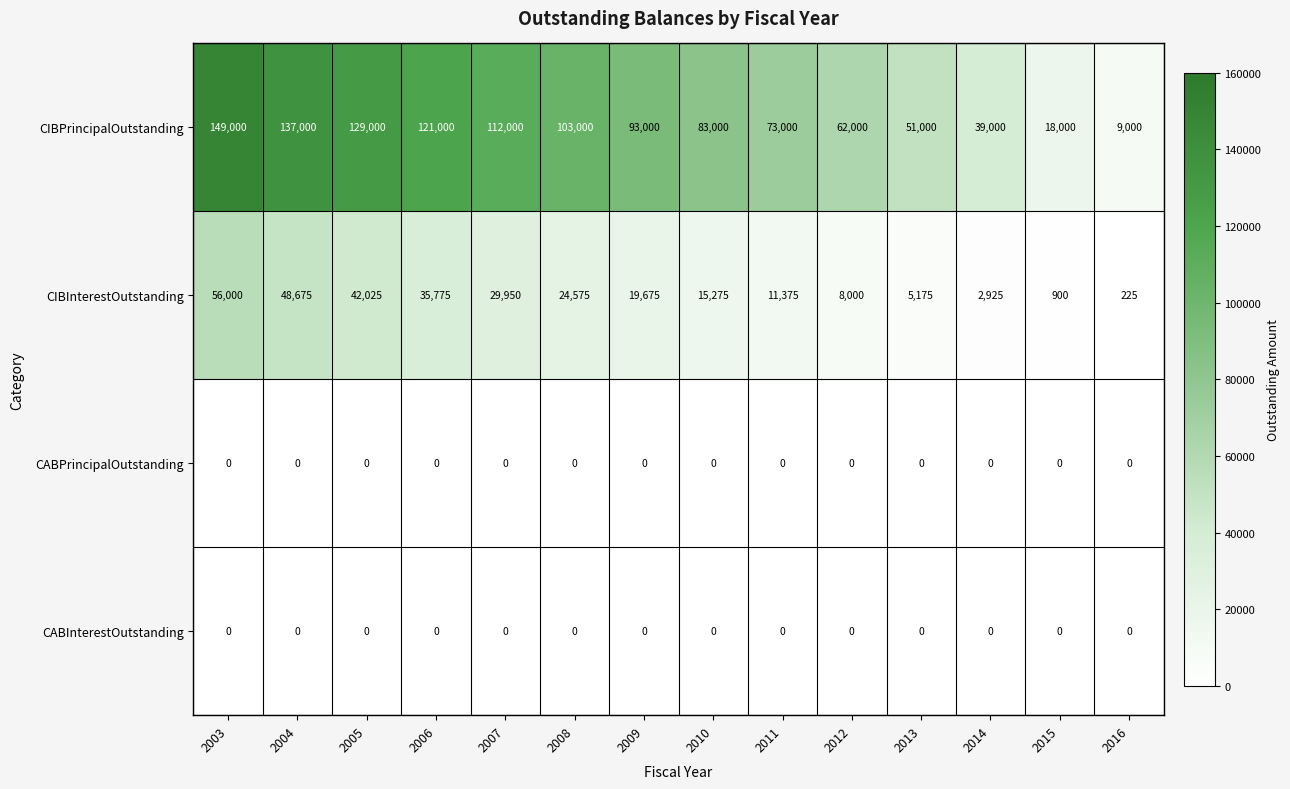

What is the minimum value for CIBPrincipalOutstanding?

9000